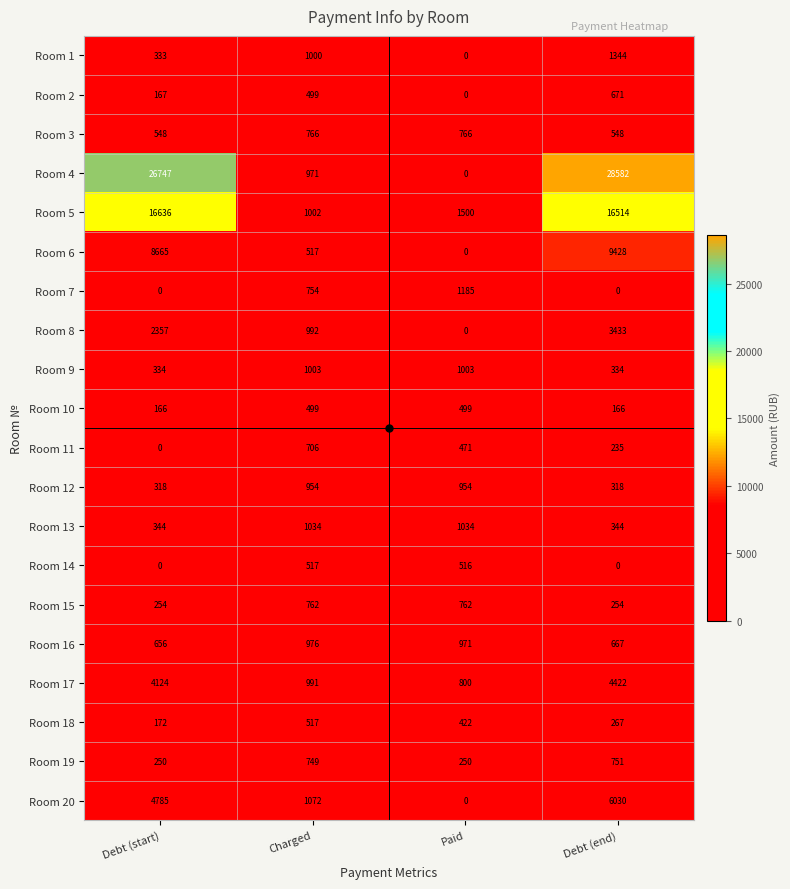

What is the greatest value displayed?

28582